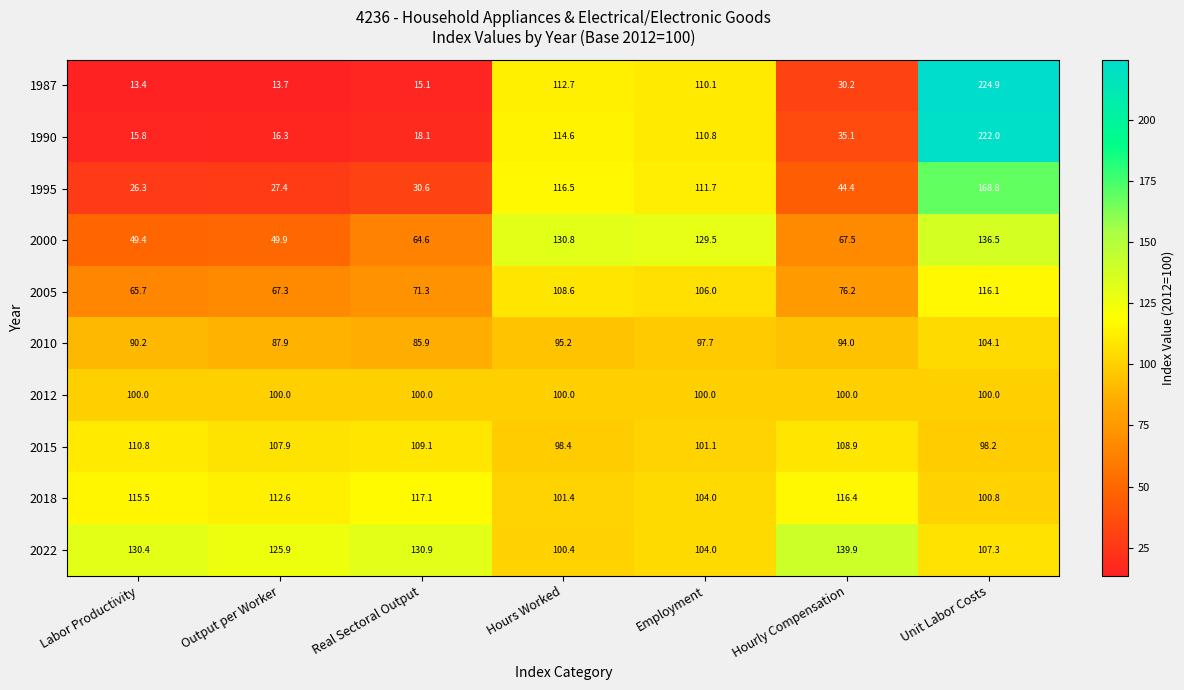

Which series has the largest total across all categories?

2022